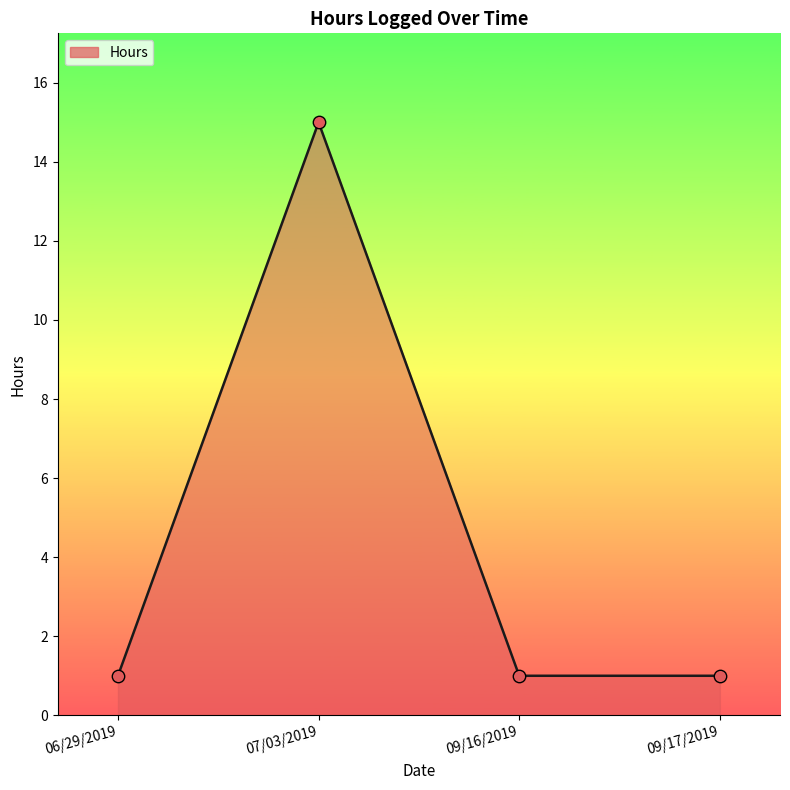

Approximately how many times larger is the value at 06/29/2019 compared to 09/16/2019?

1.0